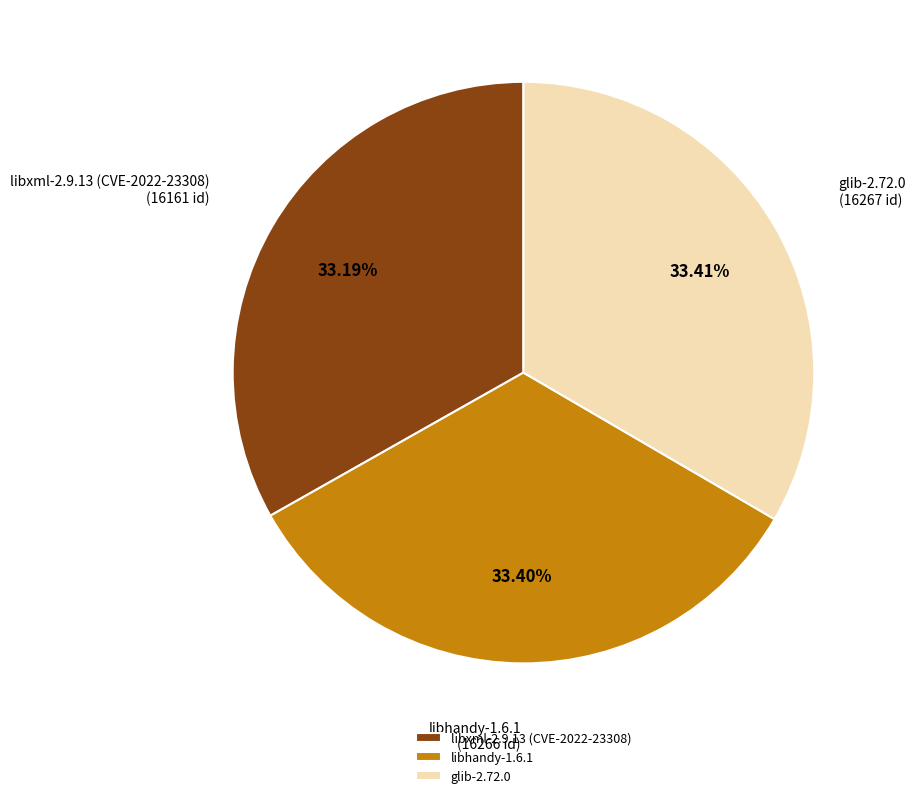

Combined, do libhandy-1.6.1 and libxml-2.9.13 (CVE-2022-23308) account for over 50%?

Yes